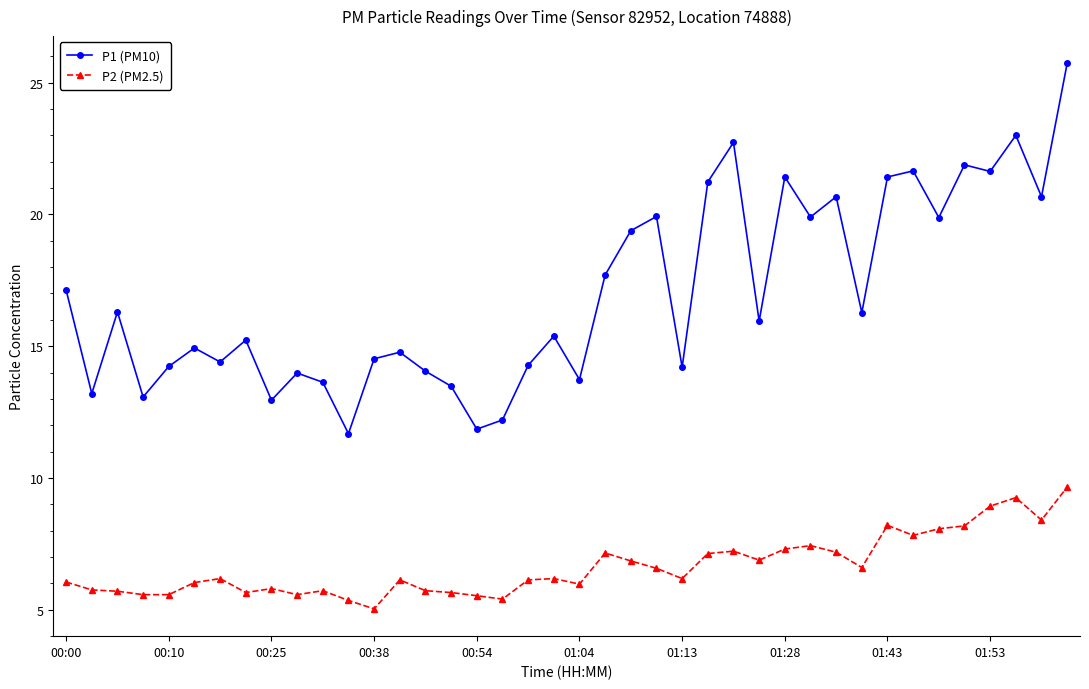

How many data points does each series have?

40